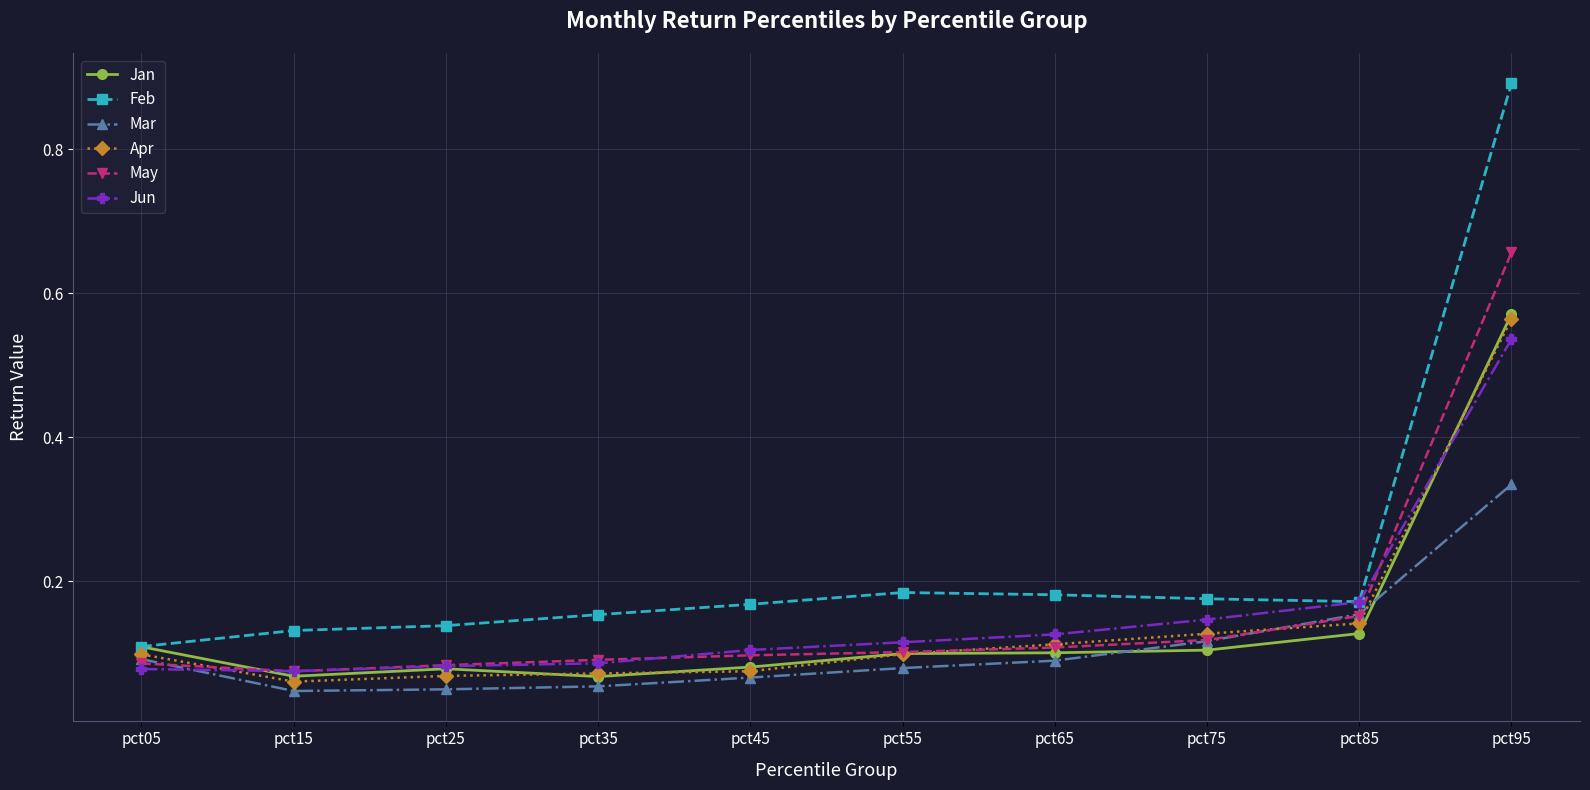

True or false: May and Feb intersect in this chart.

False